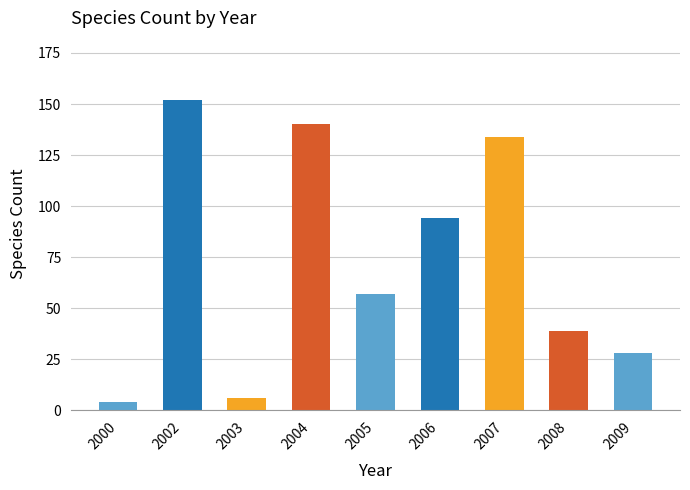

The chart shows a value of 4 at 2000. True or false?

True